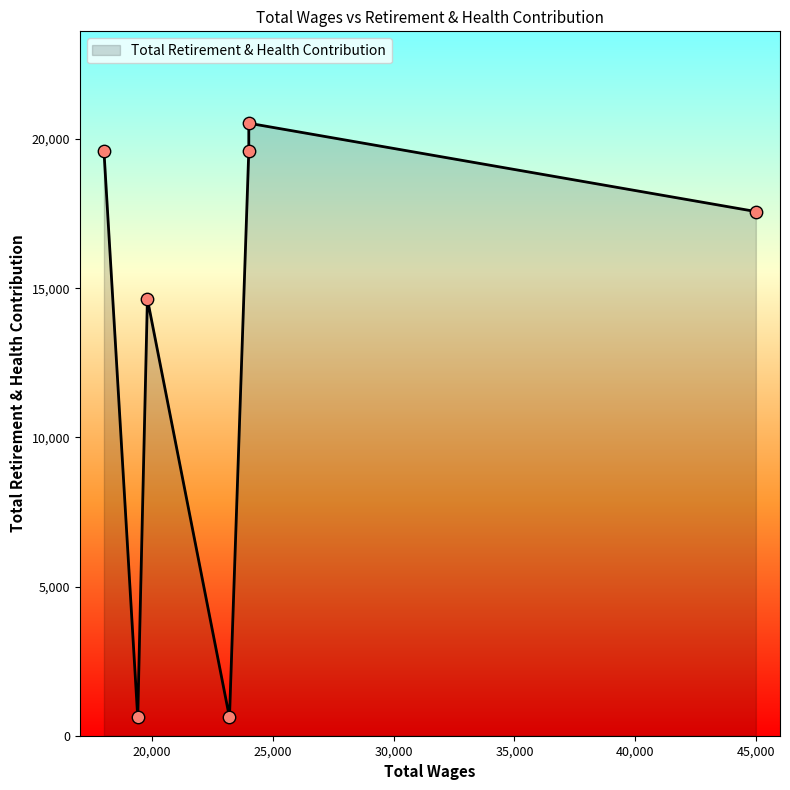

Between 24000.0 and 23200.0, which is larger?

24000.0